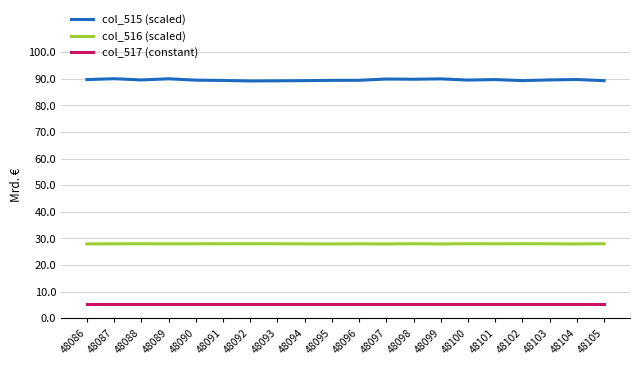

The col_515 (scaled) series shows 153.6 at 48104. True or false?

False